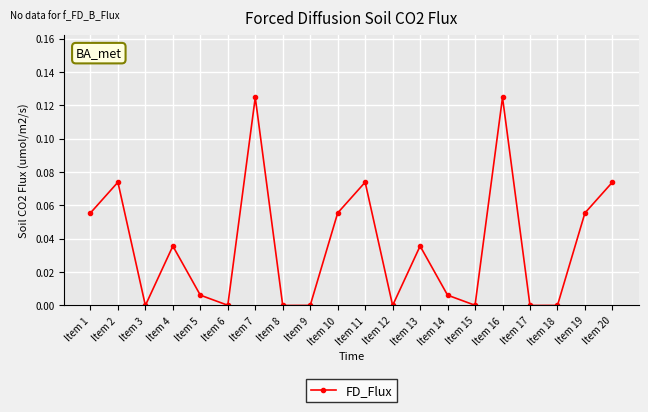

How many interior local peaks (higher than both neighbors) does the data have?

6